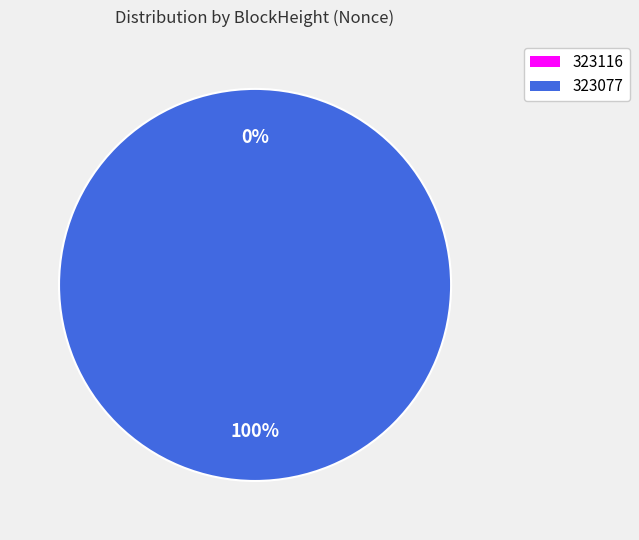

Which slice is the largest?

323077